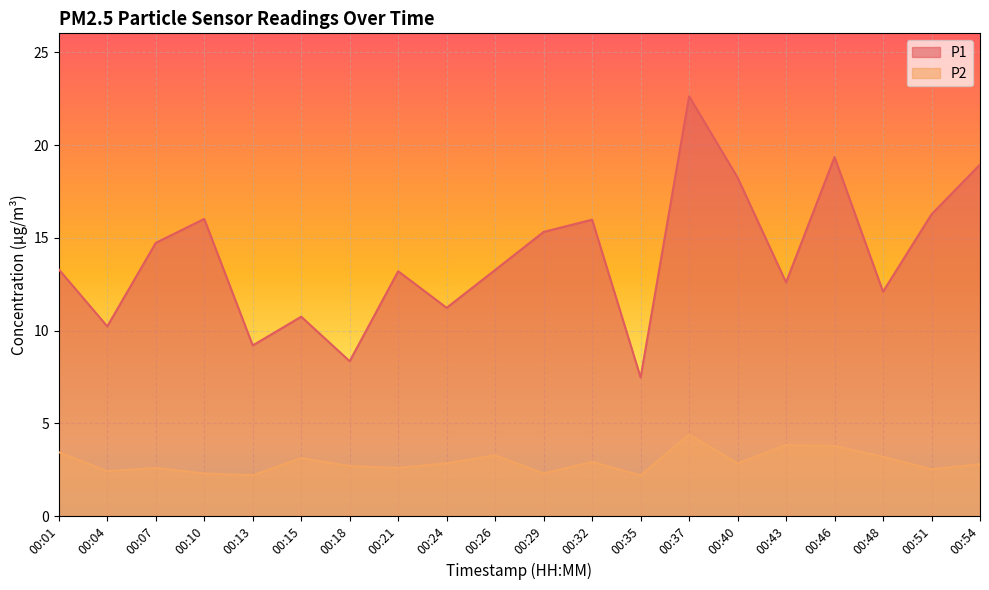

Which category has the highest value in the P2 series?

00:37